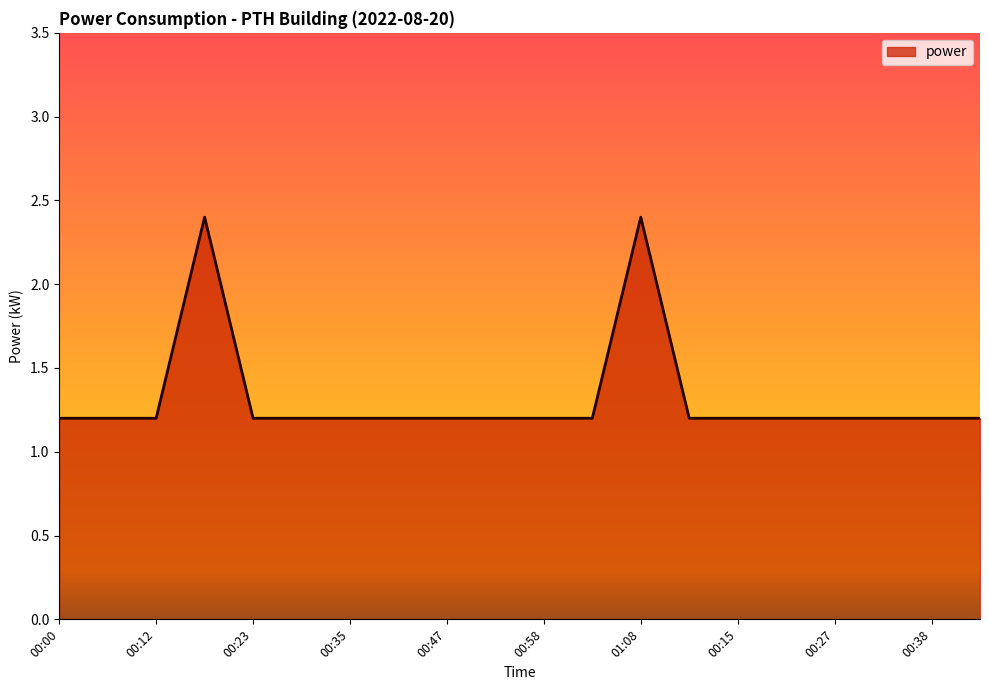

What is the greatest value displayed?

2.4